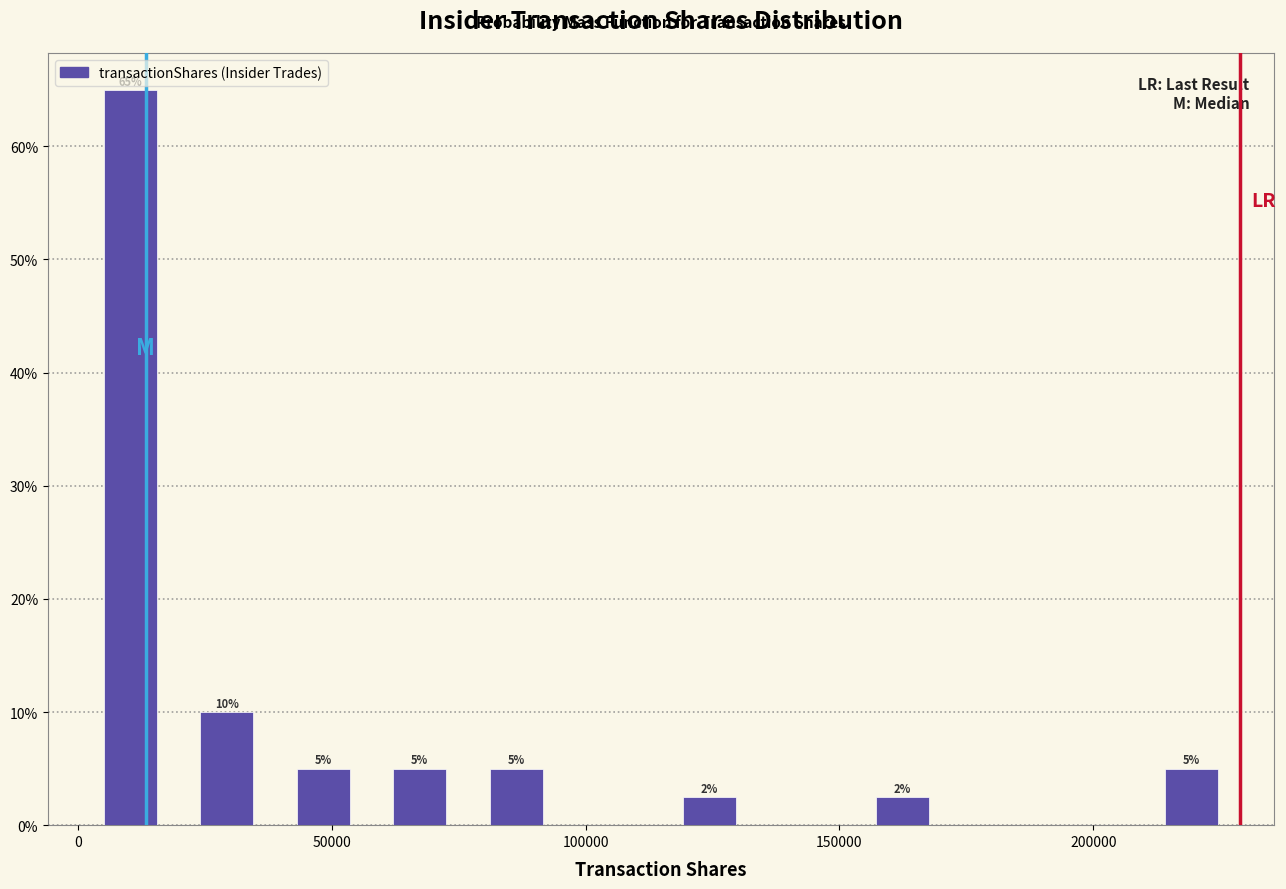

Around what value on the x-axis is the tallest bar? Give the approximate position of its centre, as read against the axis.

10000